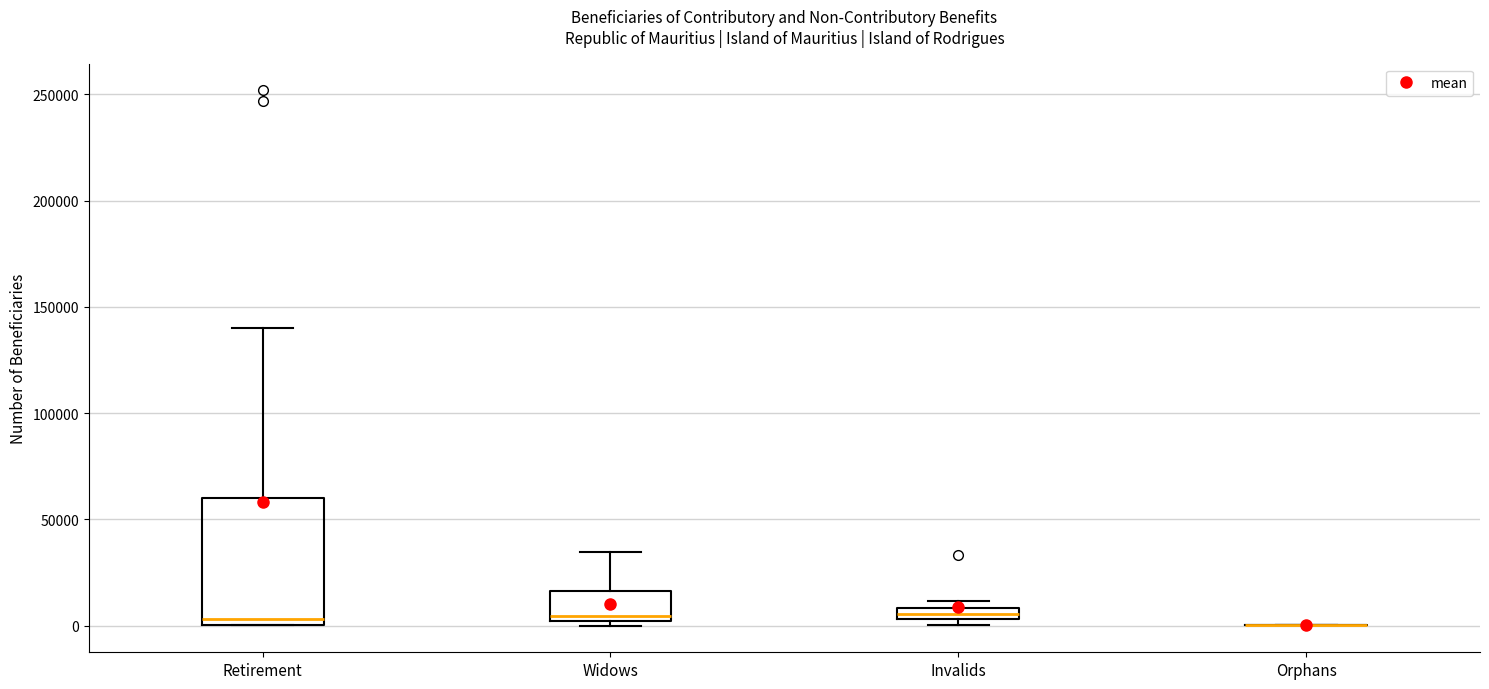

Which box is the tallest, from its lower edge to its upper edge?

Retirement